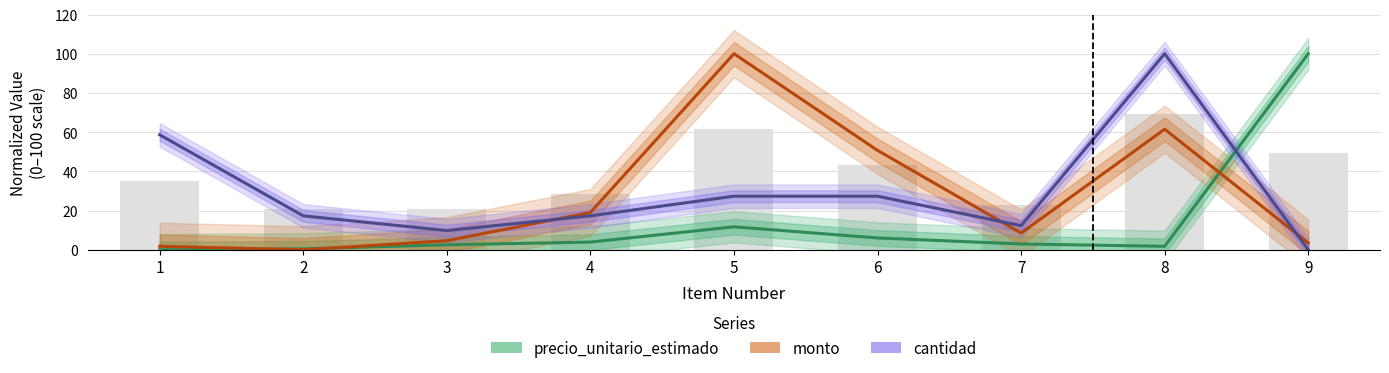

Which category has the highest value across all series?

9